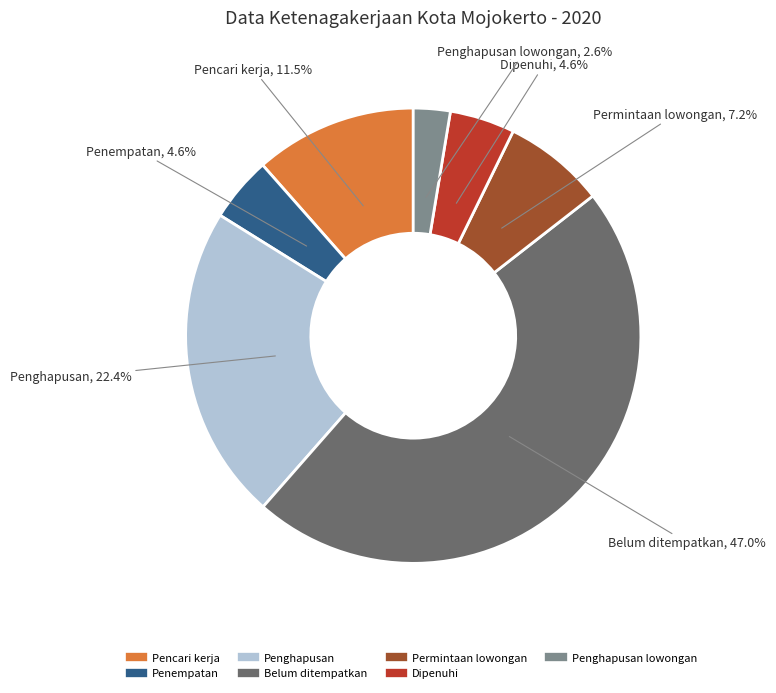

To the nearest percent, what is the difference between the largest and smallest slice percentages?

44%